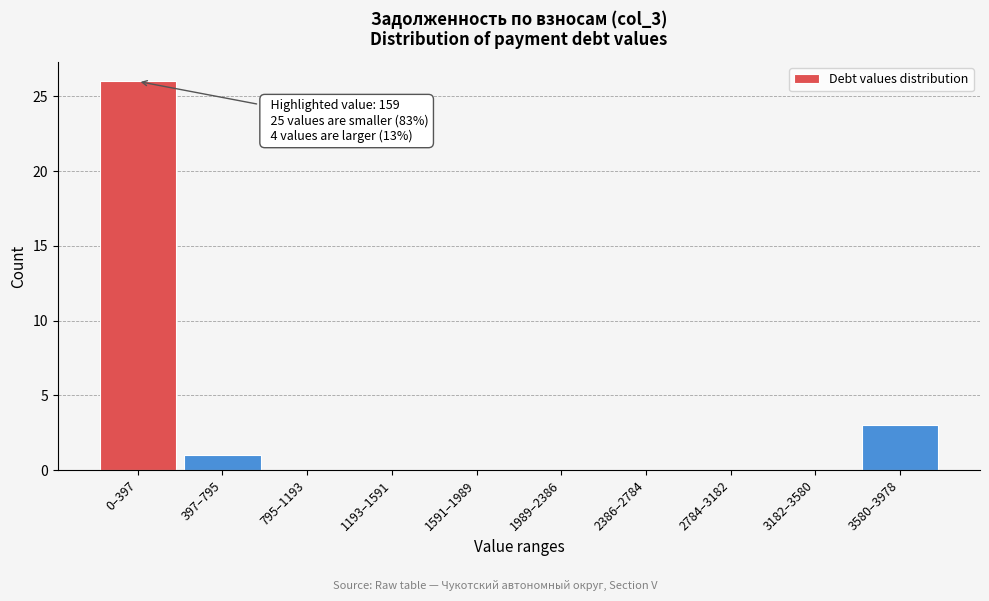

Reading right to left, what are all the values shown in this chart?

3580–3978=3	3182–3580=0	2784–3182=0	2386–2784=0	1989–2386=0	1591–1989=0	1193–1591=0	795–1193=0	397–795=1	0–397=26